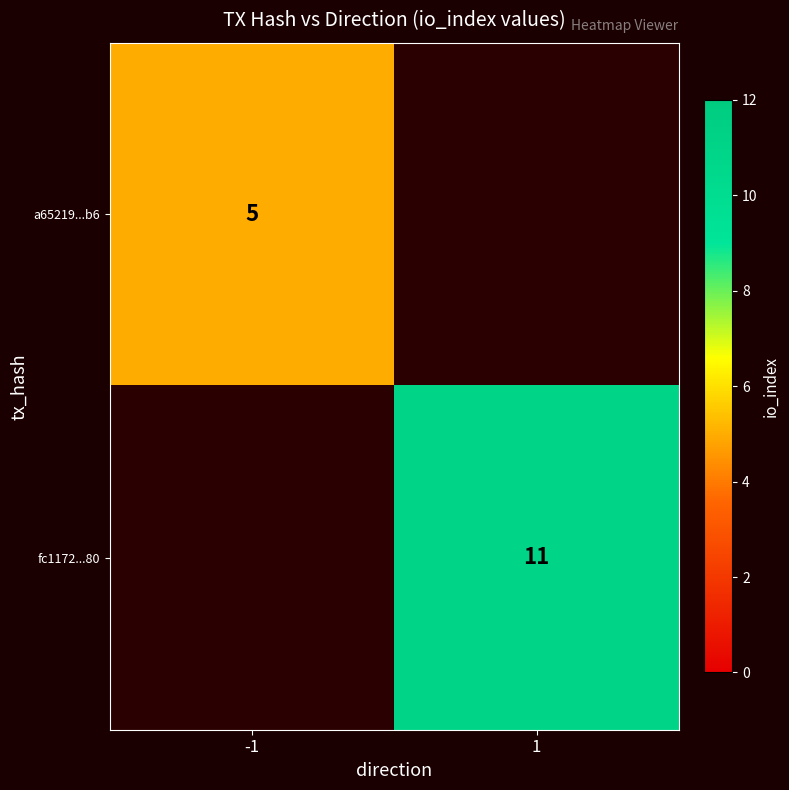

Rank the series by their average value, from lowest to highest.

a65219...b6, fc1172...80